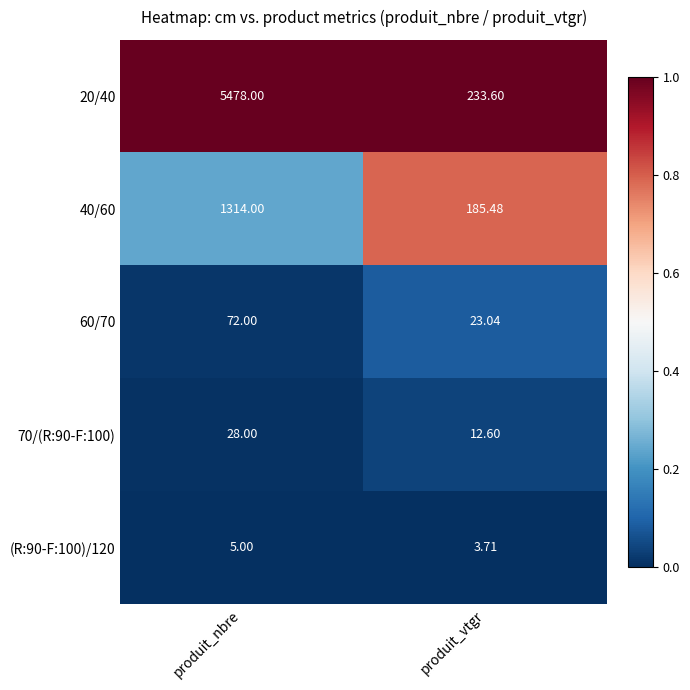

Where is 70/(R:90-F:100) nearest to the value 20?

produit_vtgr